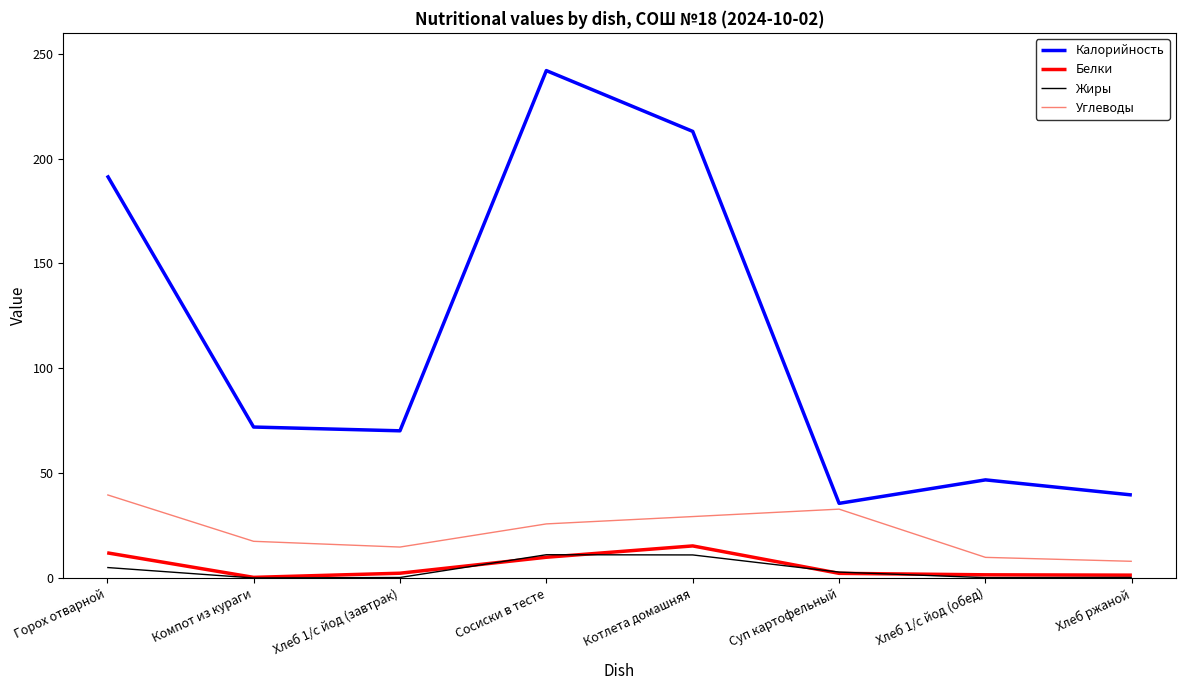

Is it true that Жиры equals 11.1 at Сосиски в тесте?

True